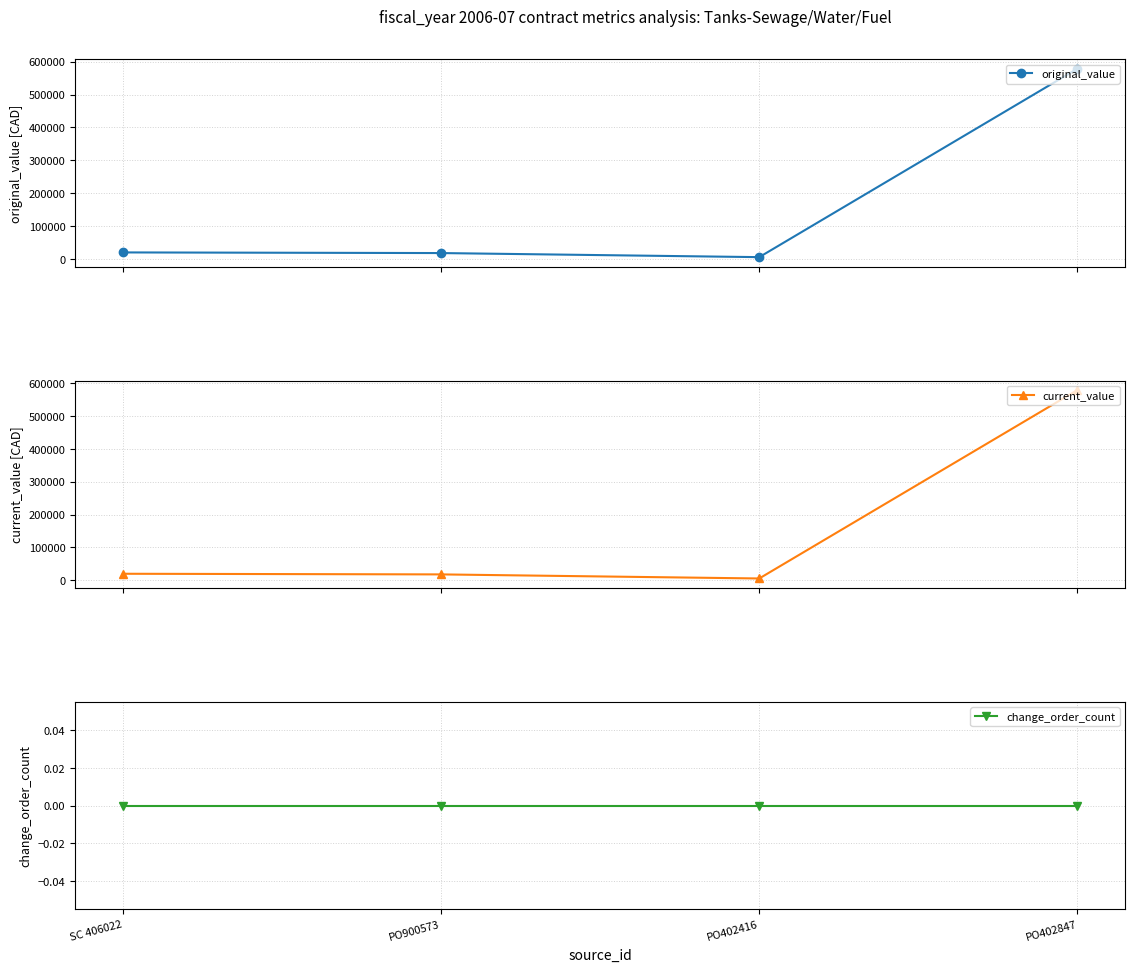

What value does the original_value series have at PO900573?

17802